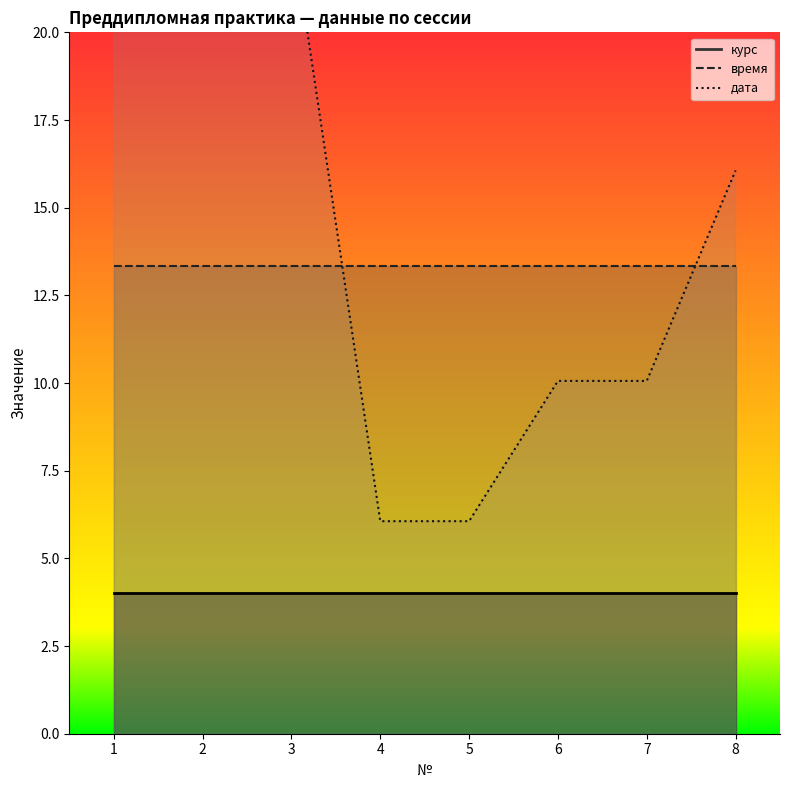

Is it true that дата_numeric equals 6.0 at 8?

False